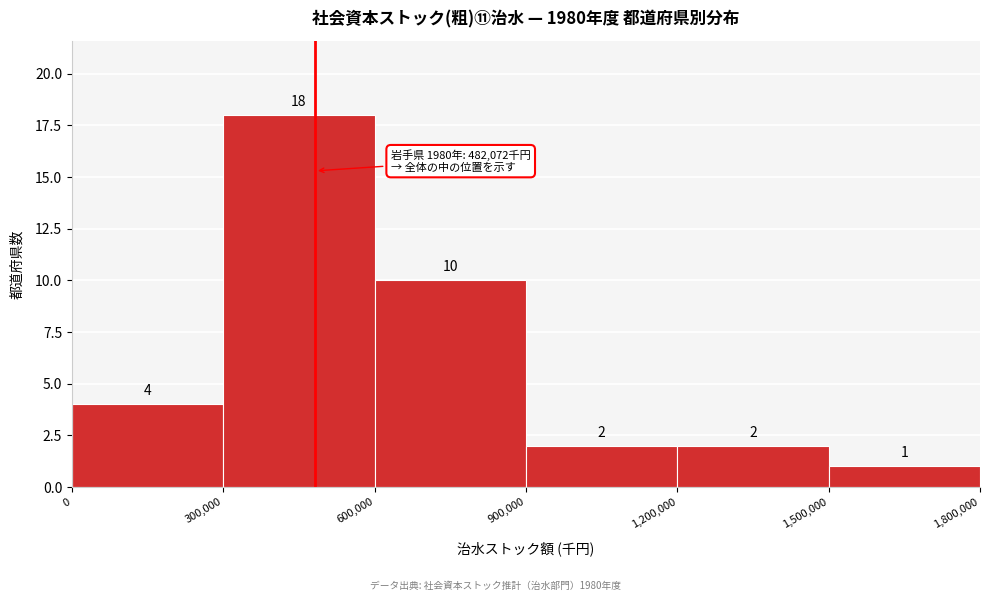

Reading left to right, list every bar in this chart as the range it spans on the x-axis followed by its height.

0 to 300,000: 4
300,000 to 600,000: 18
600,000 to 900,000: 10
900,000 to 1,200,000: 2
1,200,000 to 1,500,000: 2
1,500,000 to 1,800,000: 1